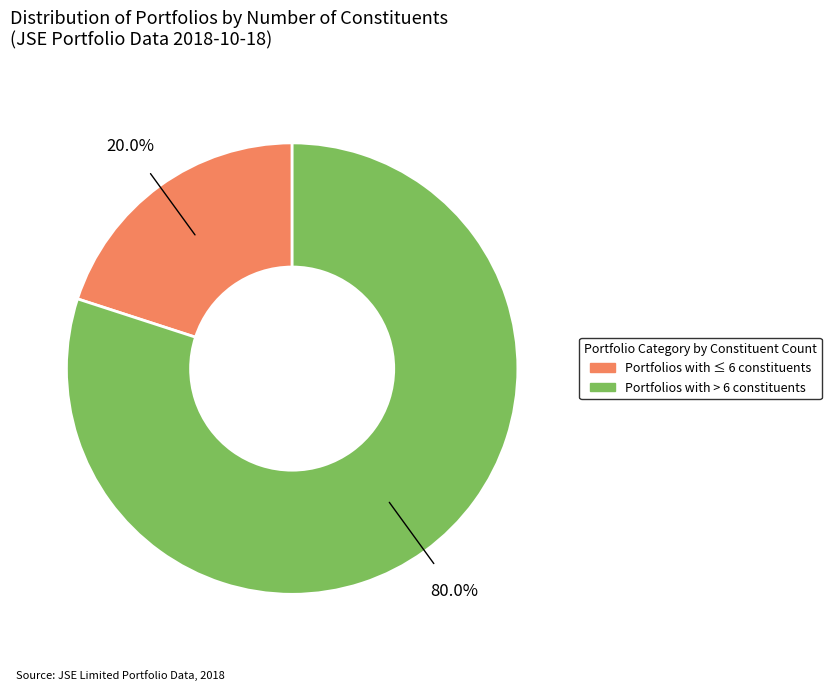

Is there any slice that represents more than half of the pie?

Yes